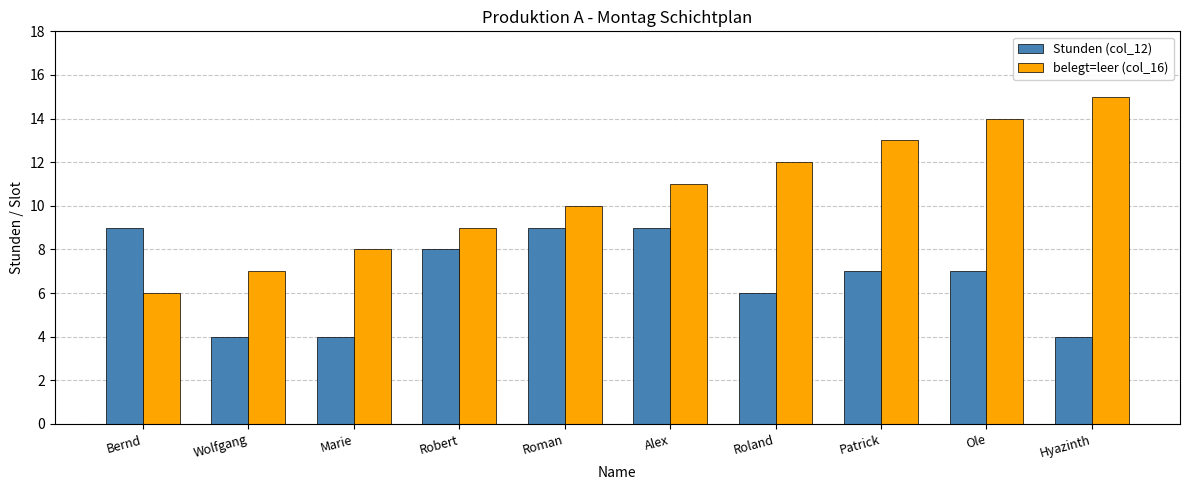

What is the value of the belegt=leer (col_16) bar at the 10th from the left?

15